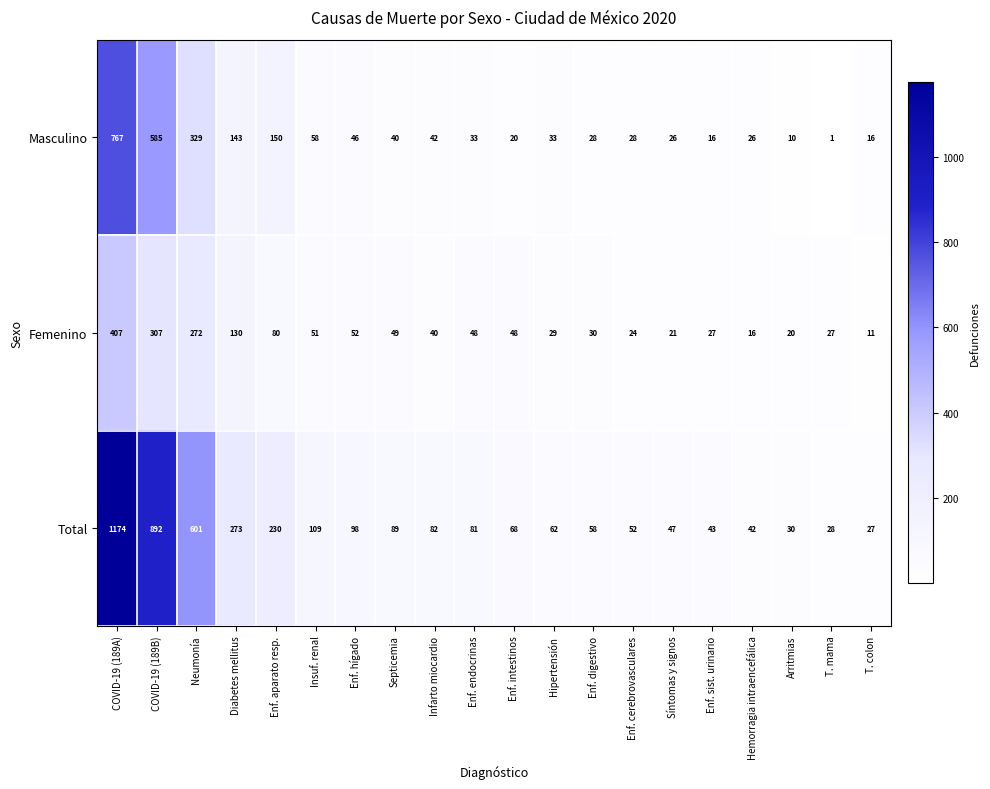

At how many categories does at least one series exceed 1028?

1